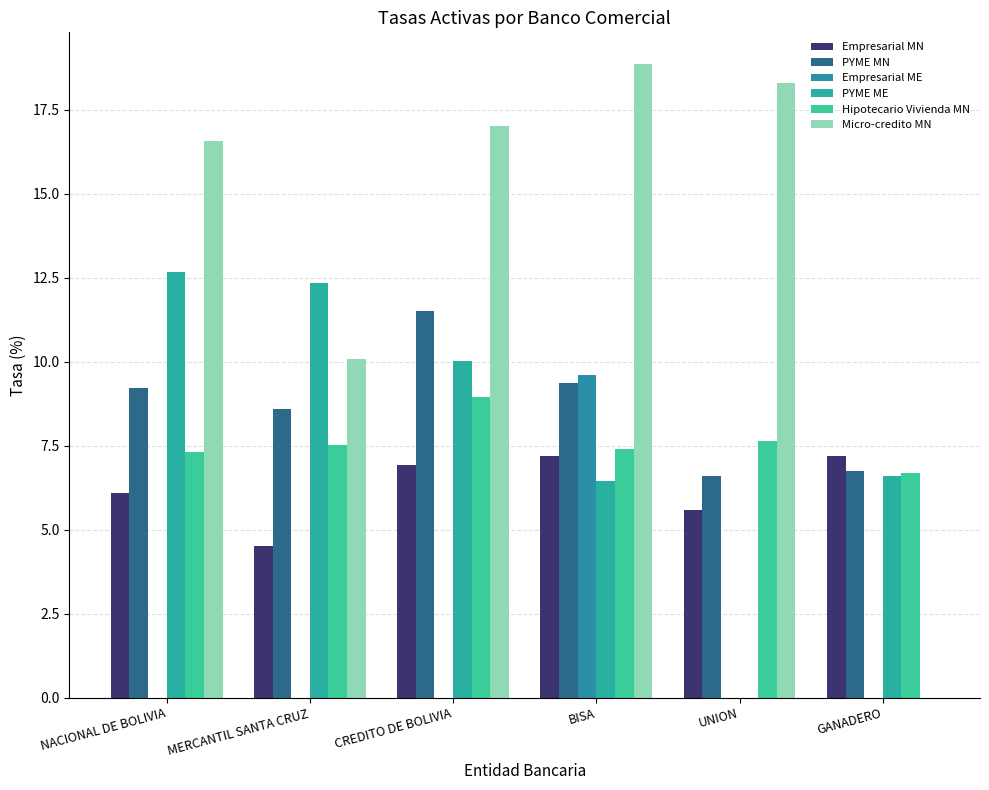

What is the spread (max minus min) of values at MERCANTIL SANTA CRUZ?

12.3